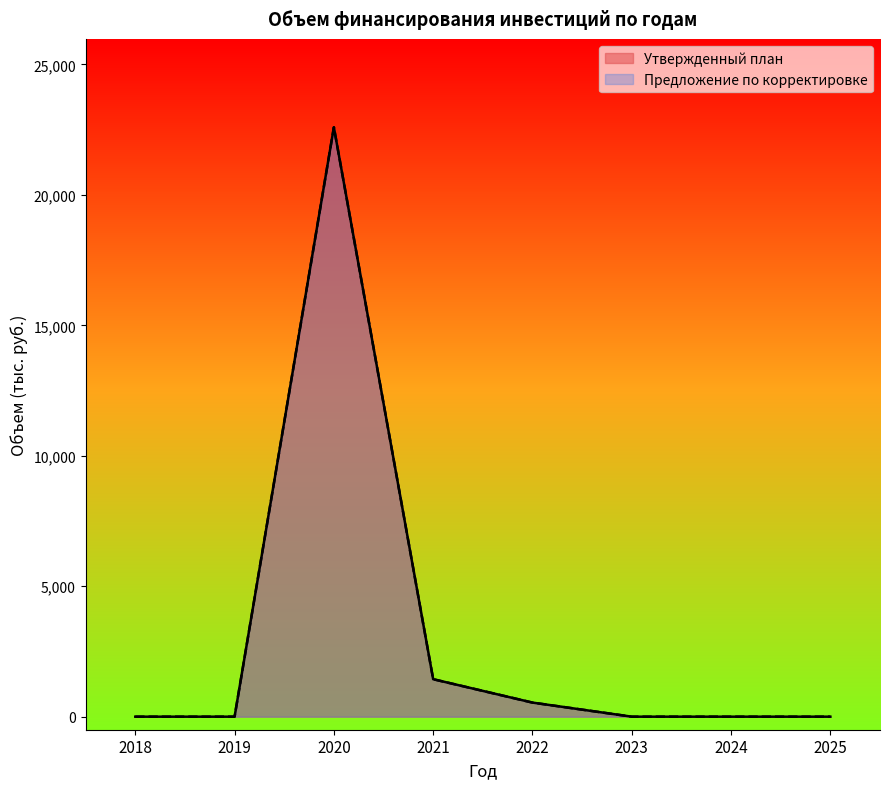

What is the sum of all Предложение по корректировке values?

24565.4